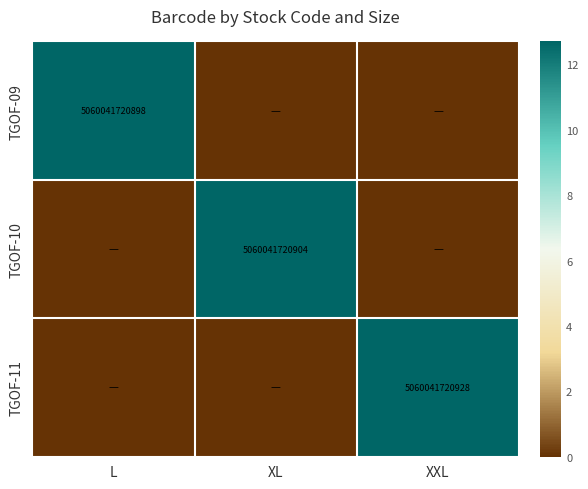

Is it true that TGOF-11 equals -6.1 at L?

False